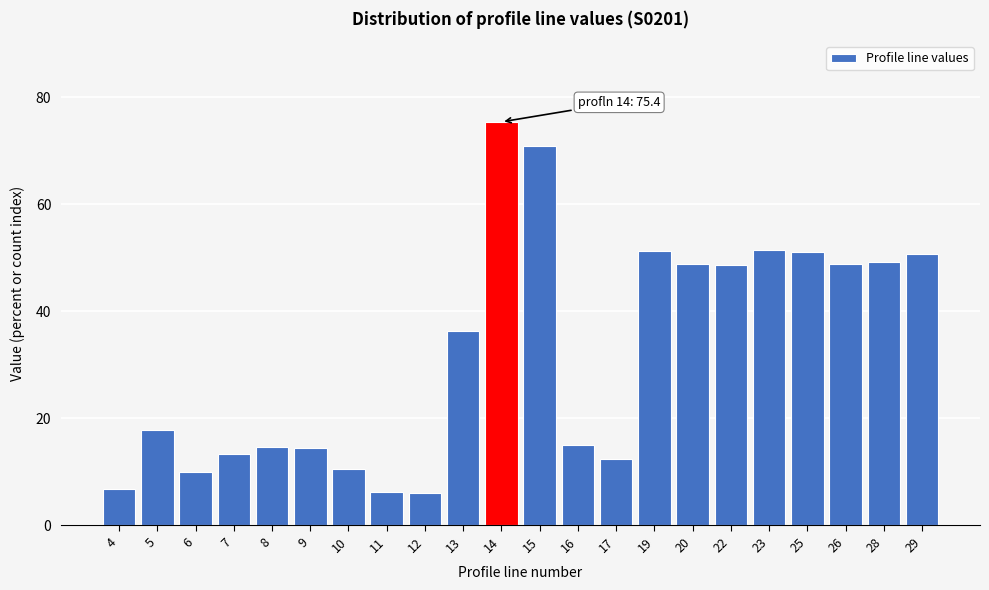

What is the difference between the second highest and second lowest values?

64.6